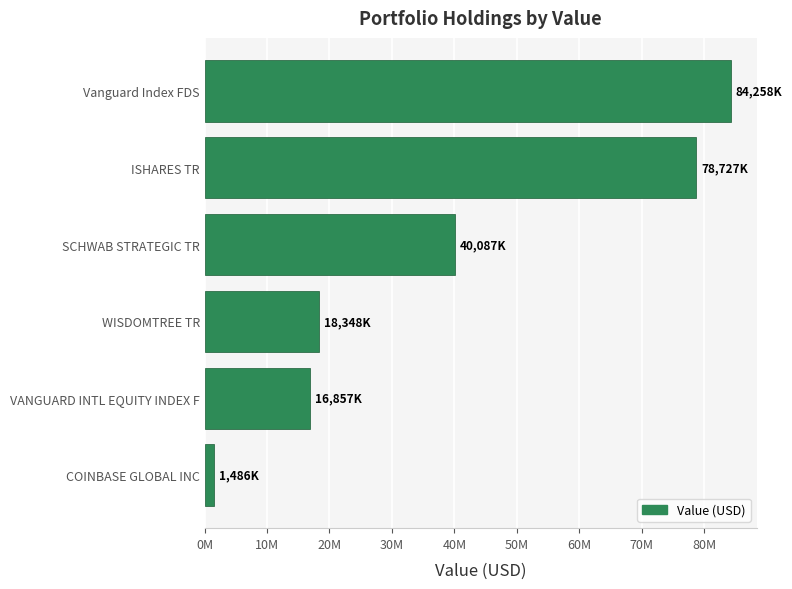

What is the smallest value displayed?

1486000